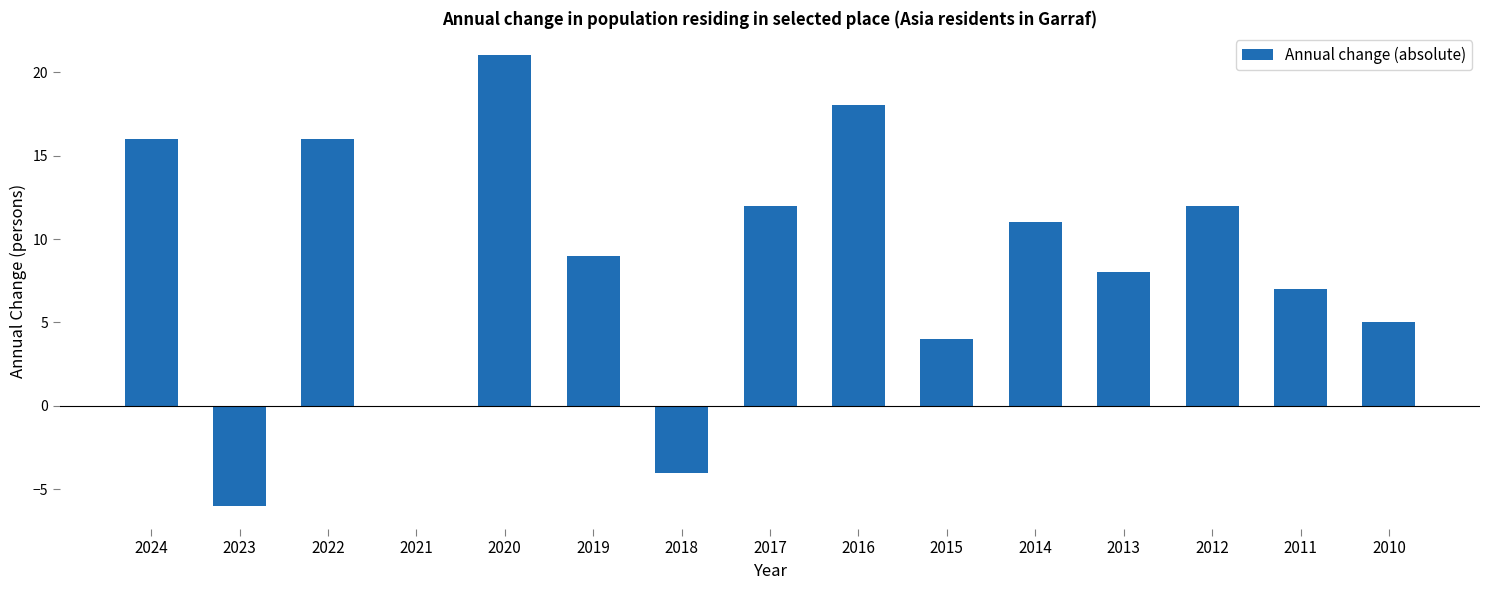

What is the greatest value displayed?

21